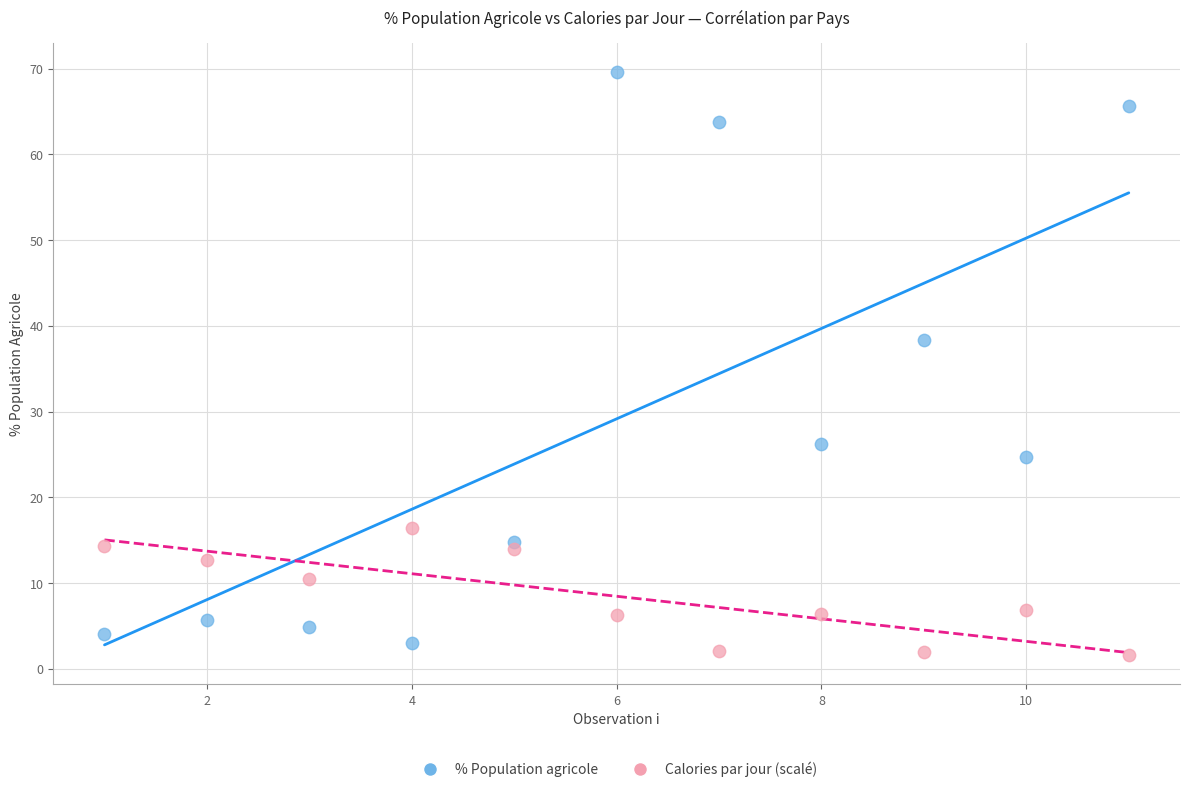

Across all data points, what is the range of X values (max minus min)?

10.0